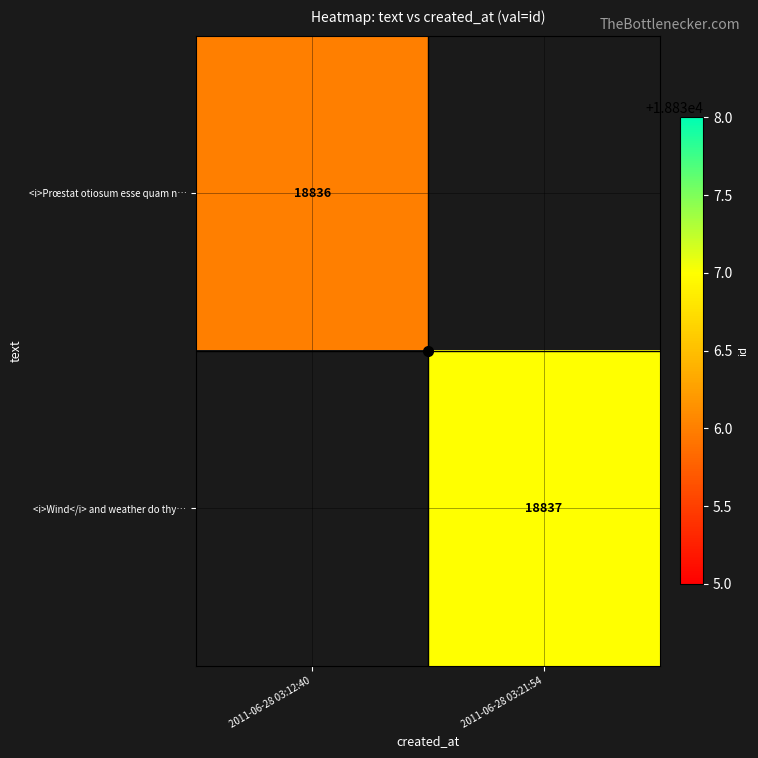

What is the greatest value displayed?

18837.0